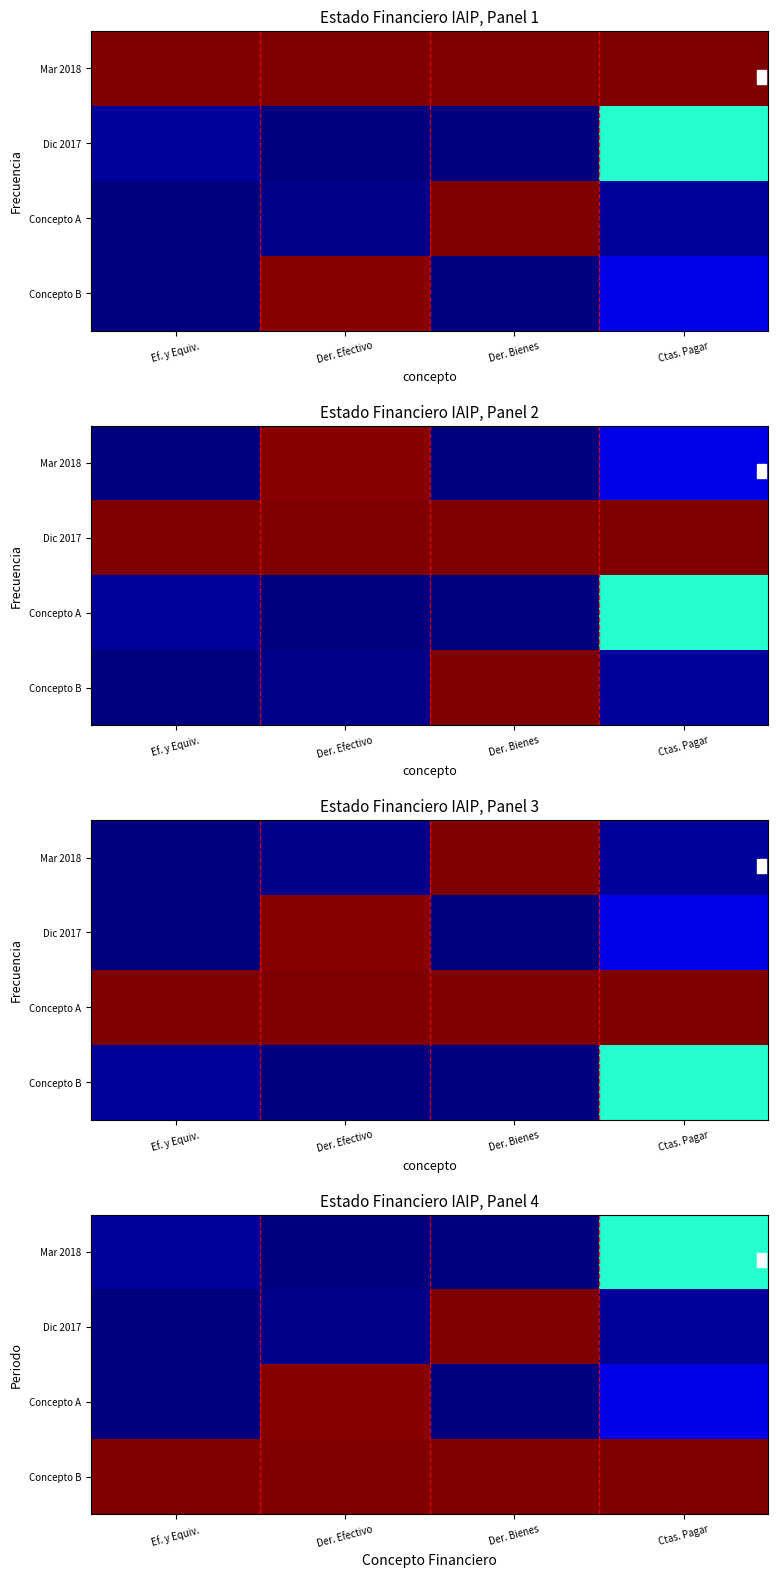

What is the total value across all series at Ctas. Pagar?

1.5